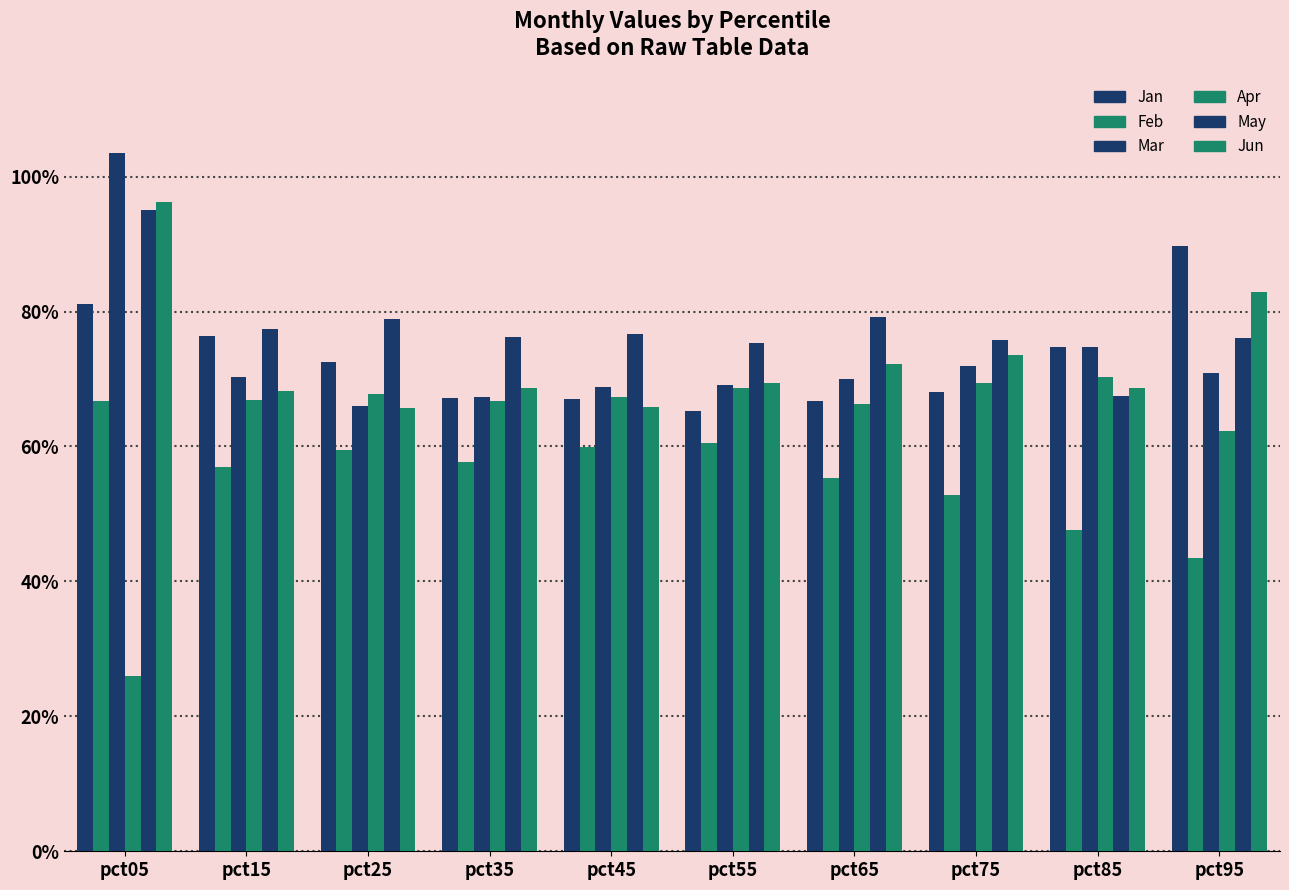

What is the sum of the Jan values at pct45 and pct65?

1.3